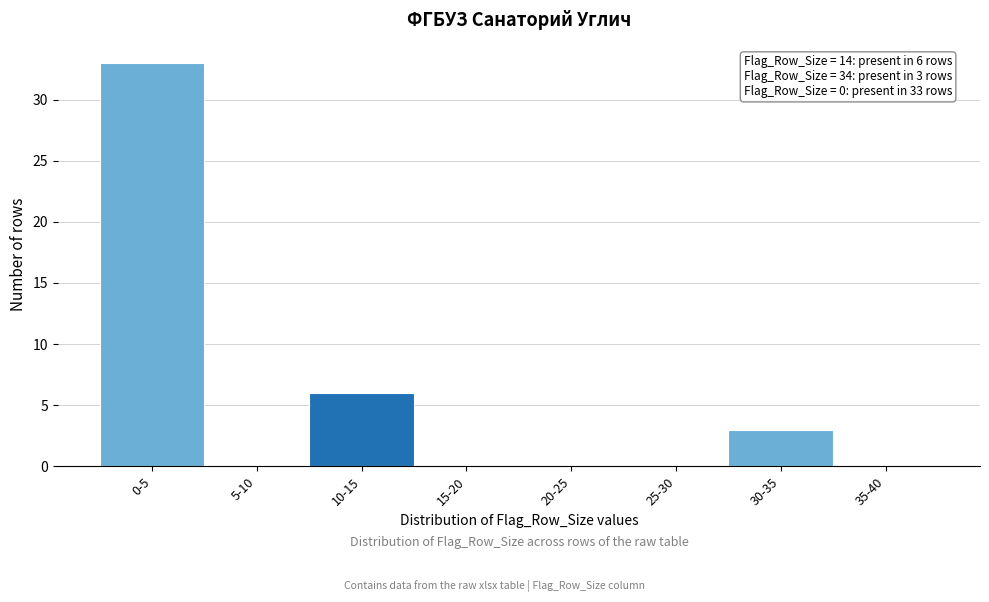

Reading left to right, transcribe all the data shown in this chart.

0-5=33	5-10=0	10-15=6	15-20=0	20-25=0	25-30=0	30-35=3	35-40=0